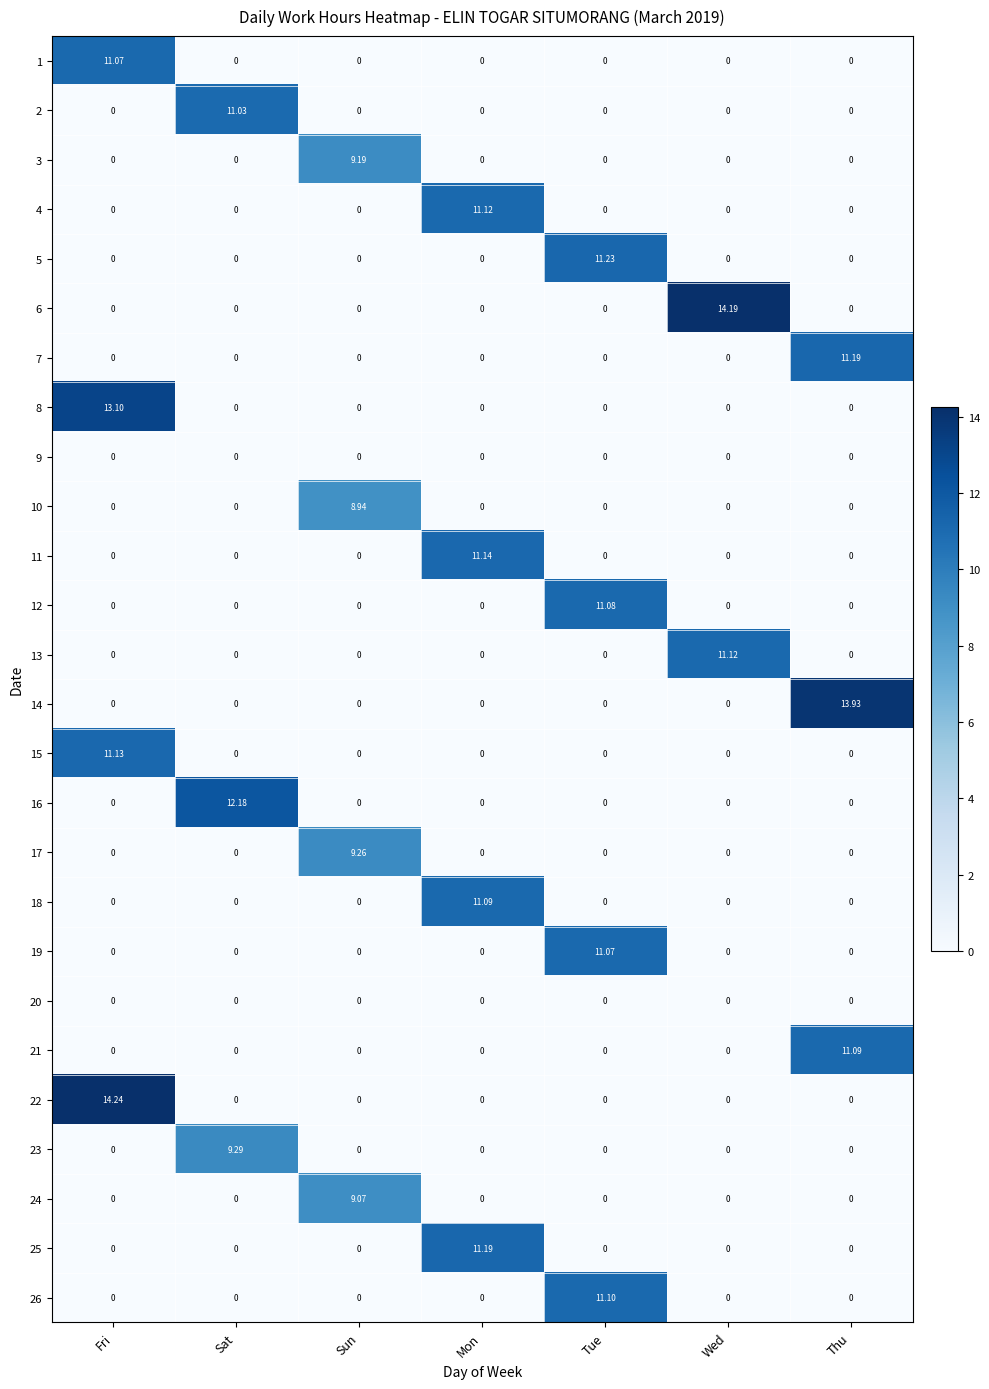

At which category is the sum across all series the highest?

Fri